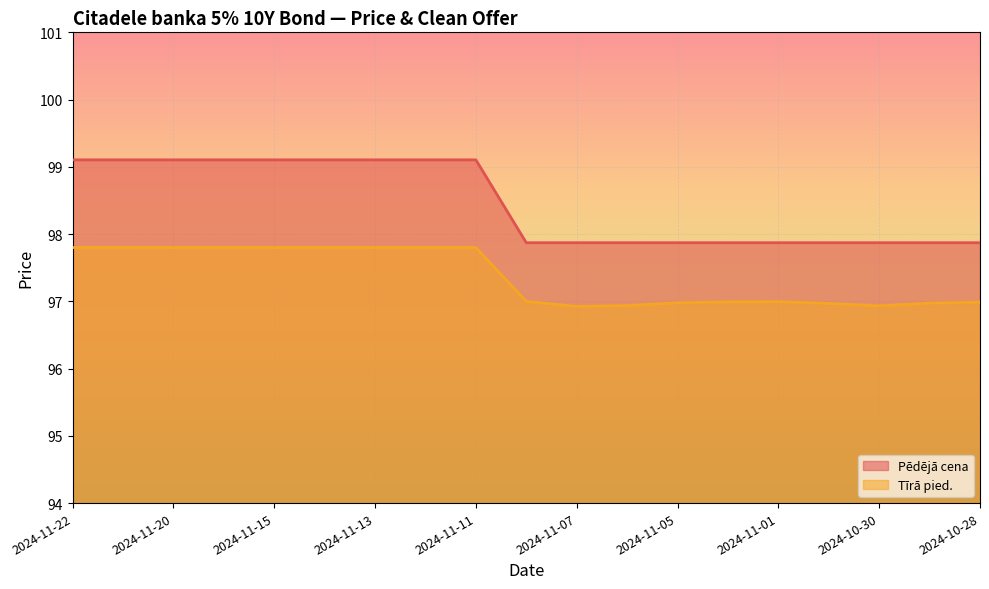

True or false: Pēdējā cena and Tīrā pied. intersect in this chart.

False